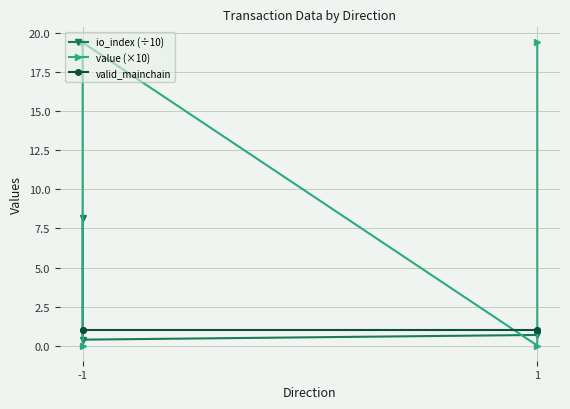

What is the sum of all value (×10) values?

38.8